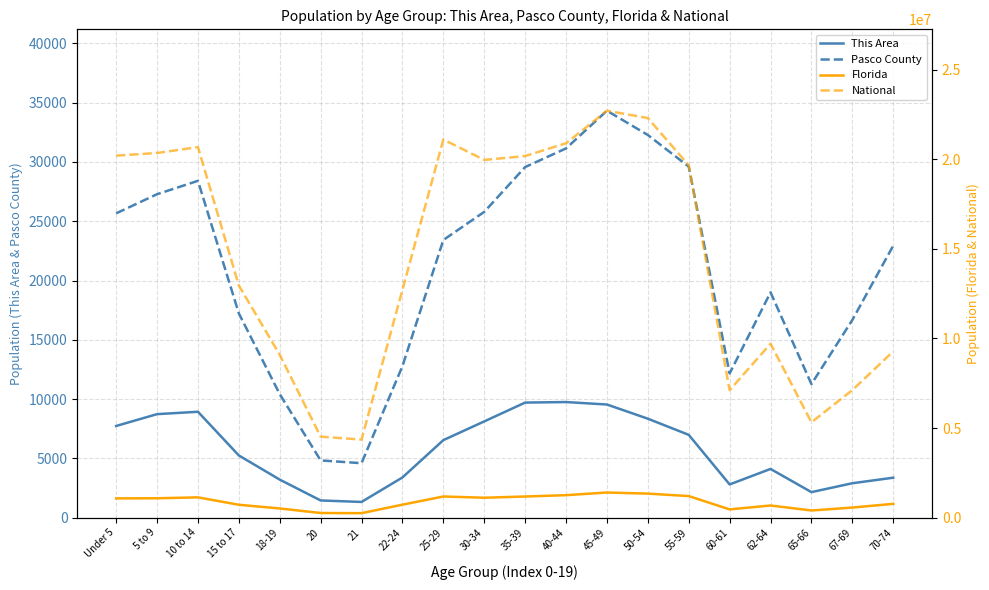

What is the spread (max minus min) of values at 20?

4517682